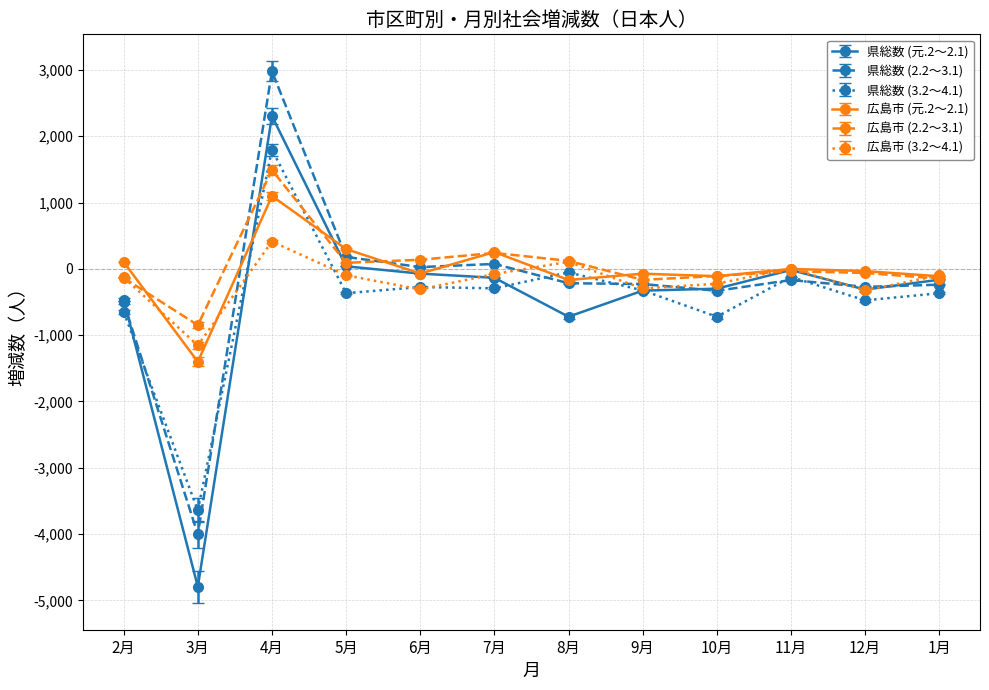

How many lines are shown in the chart?

6